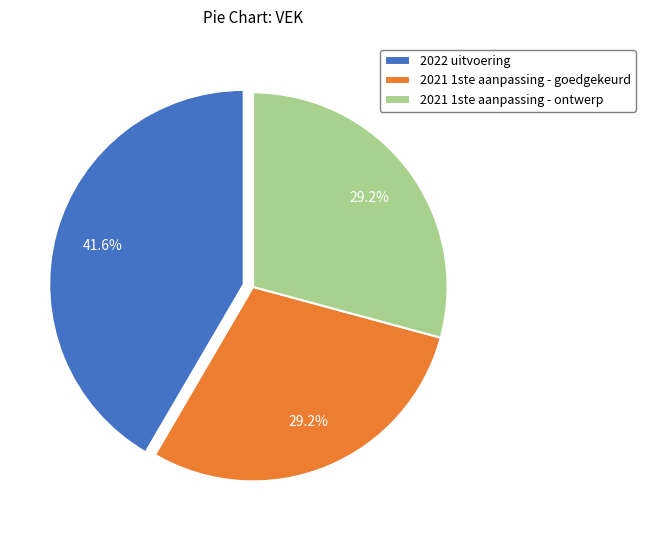

Approximately how many times larger is the value at 2021 1ste aanpassing - ontwerp compared to 2022 uitvoering?

0.7